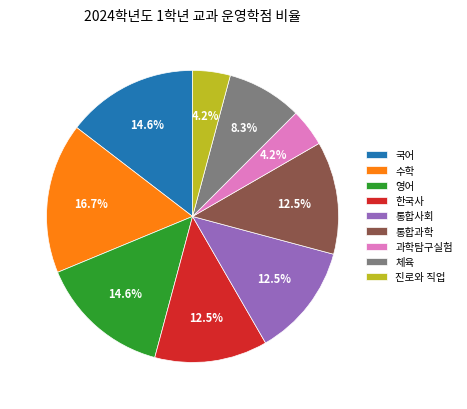

What portion of the pie excludes 수학?

83.3%